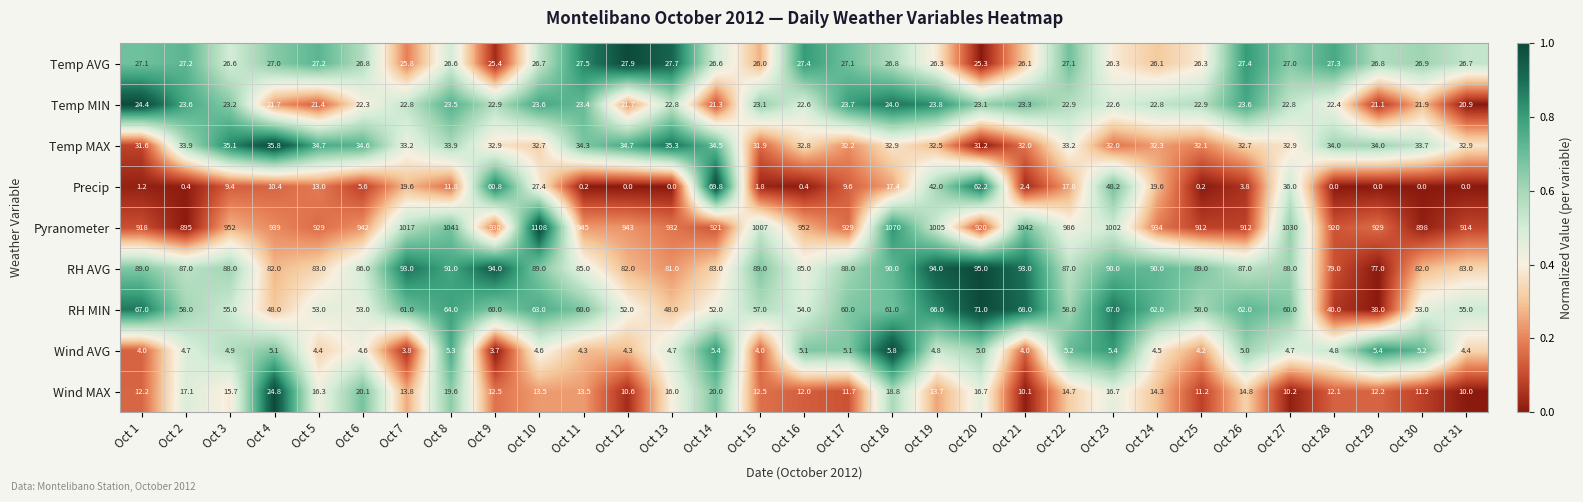

What is the difference between the maximum and minimum values in the Precip series?

69.8